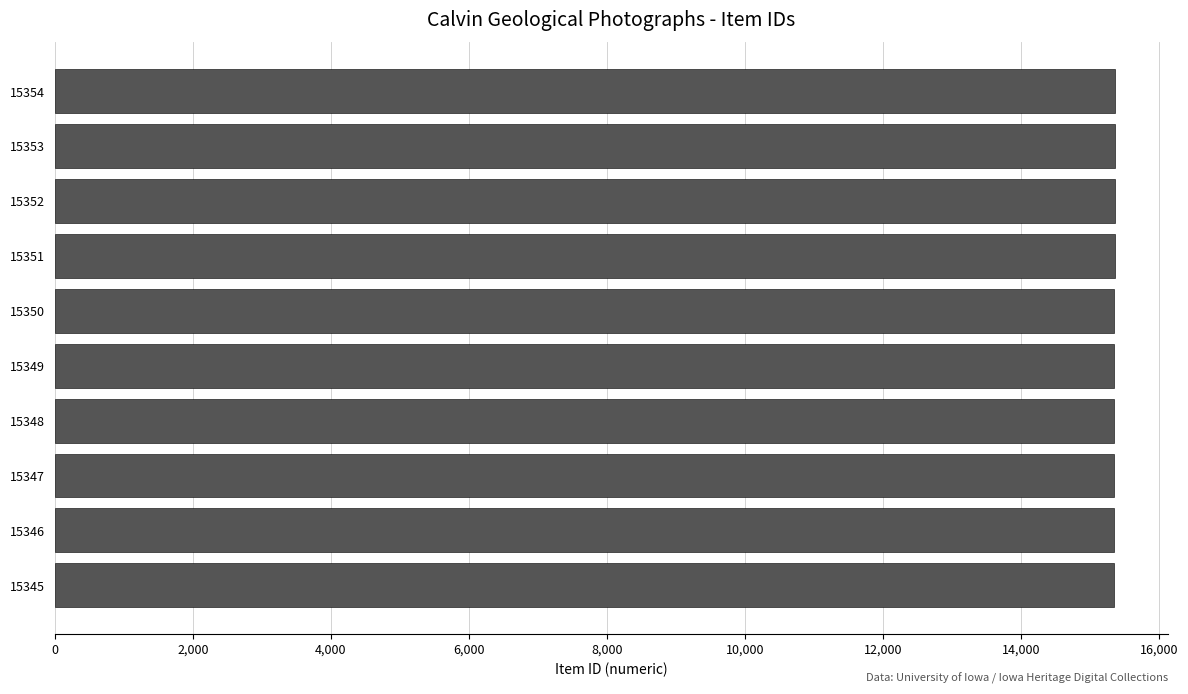

What is the ratio of the value at 15348 to the value at 15350?

1.0